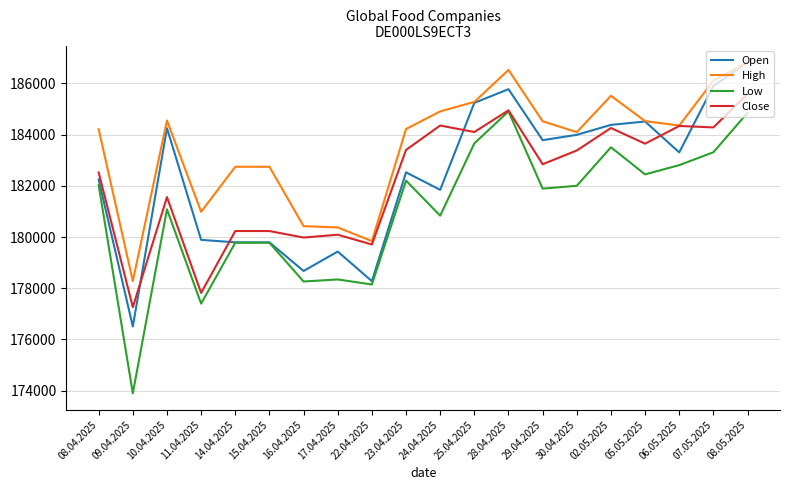

What is the sum of all Close values?

3644535